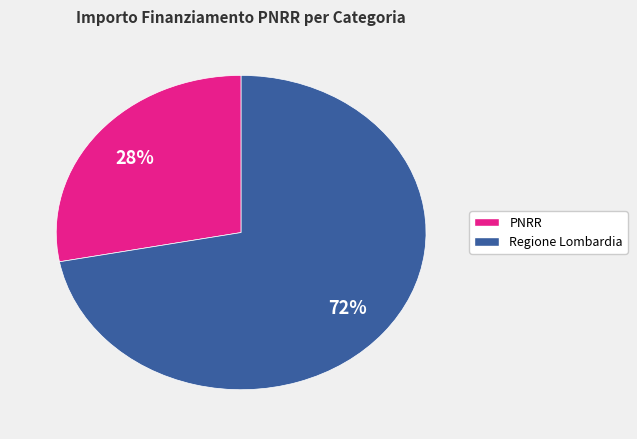

To the nearest percent, what is the difference between the largest and smallest slice percentages?

44%